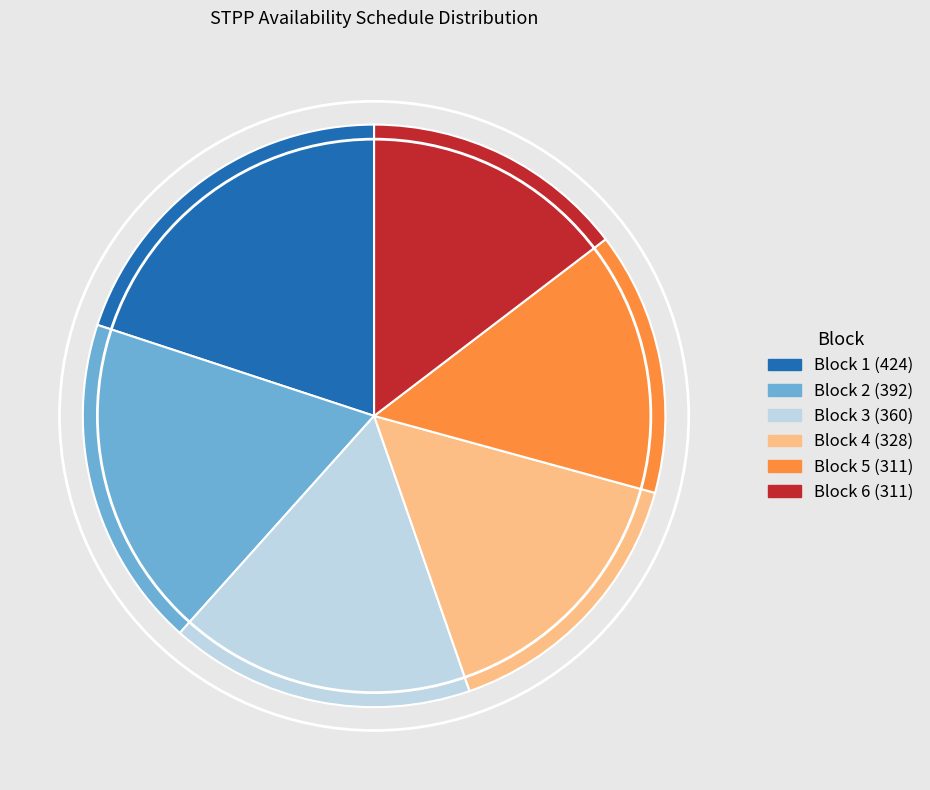

Does any single category account for the majority?

No